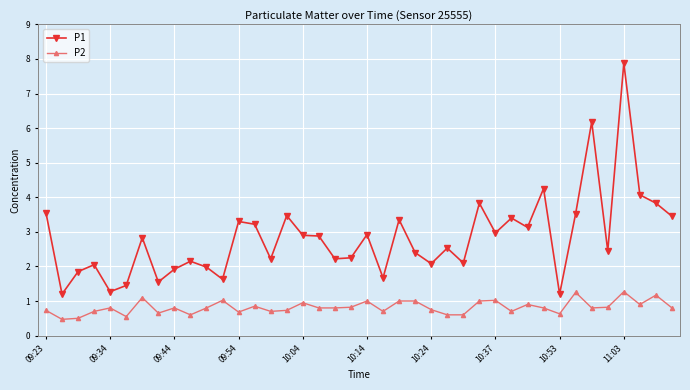

What is the sum of all P2 values?

32.8